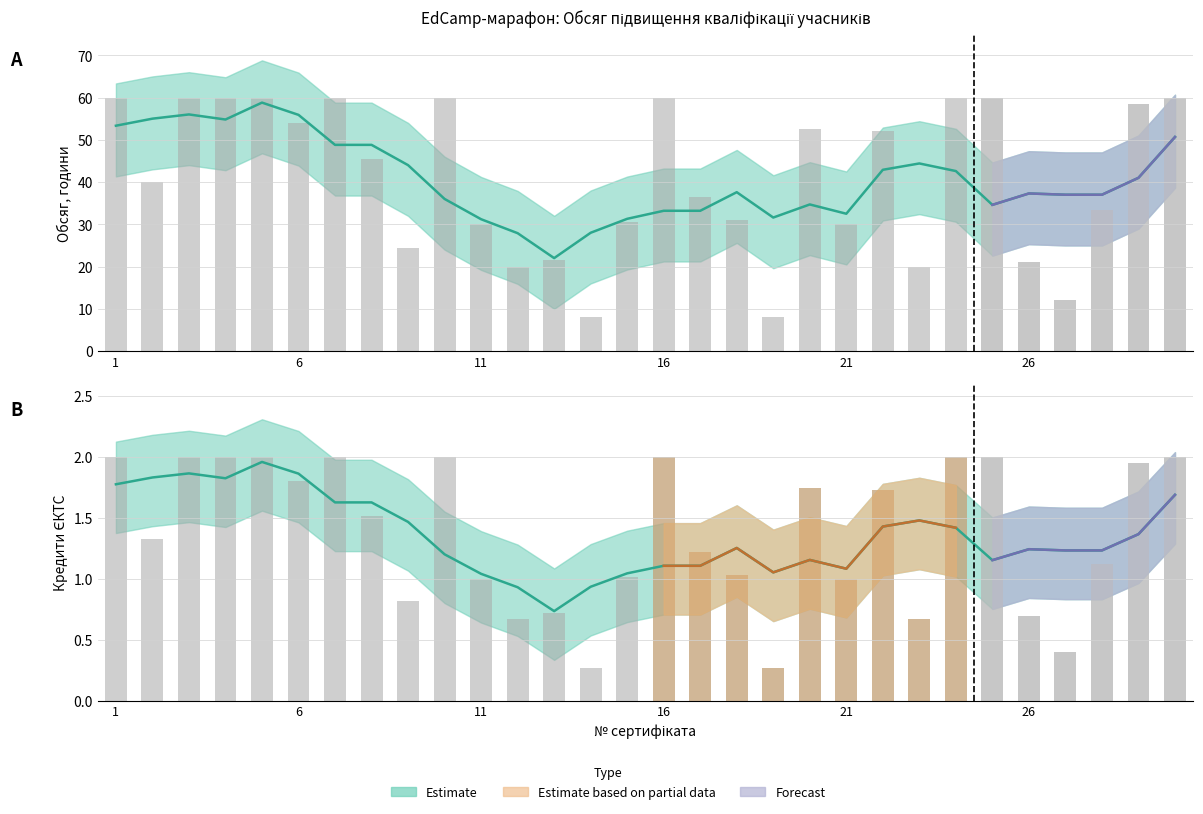

What is the difference between the Обсяг / тривалість, години values at 25 and 19?

52.0